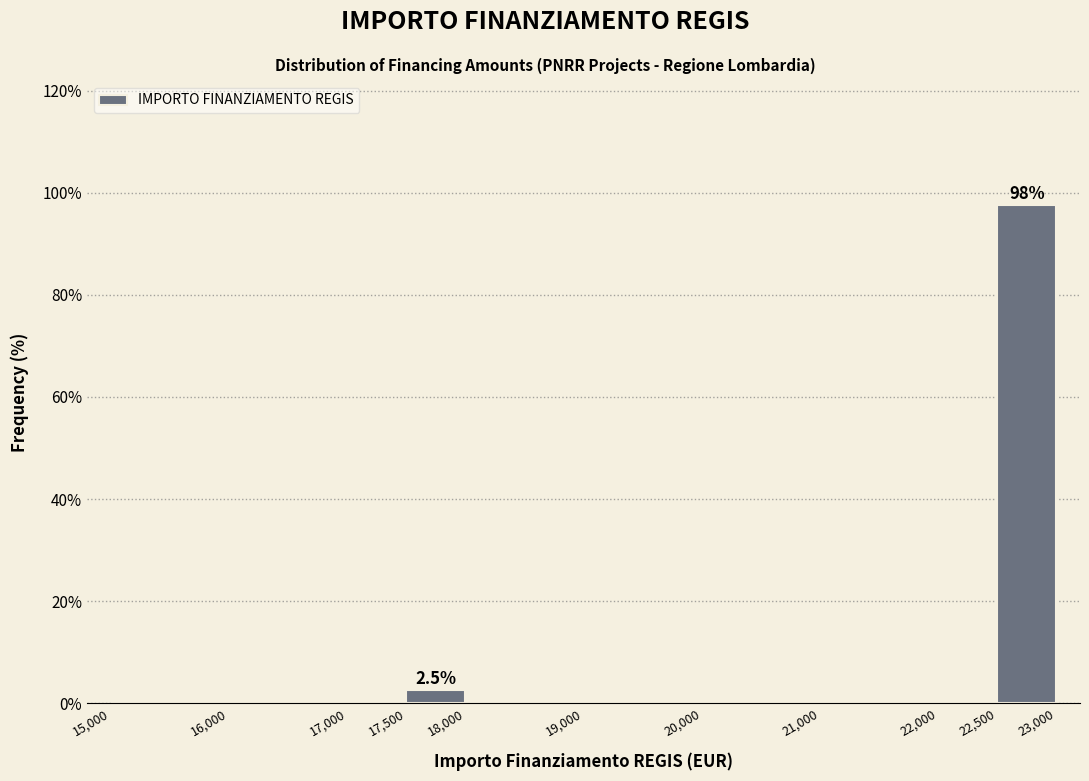

Over which range of the x-axis is the bar tallest?

22,500 to 23,000